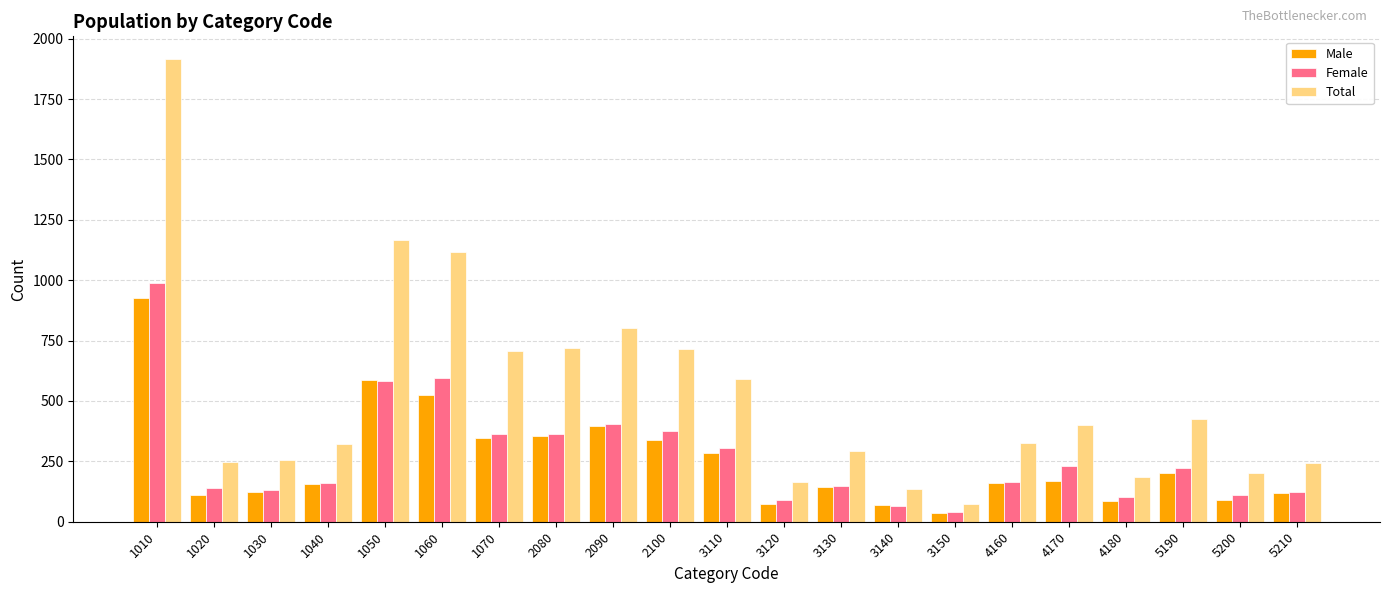

What is the average value of the Total series?

524